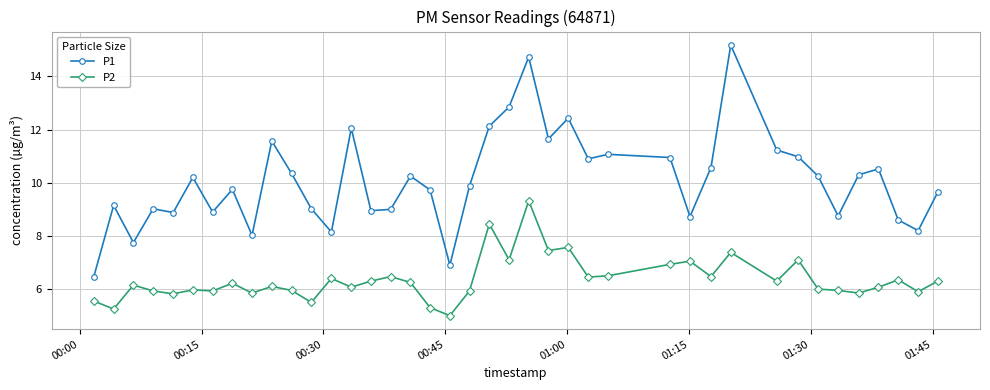

Which series has the largest total across all categories?

P1